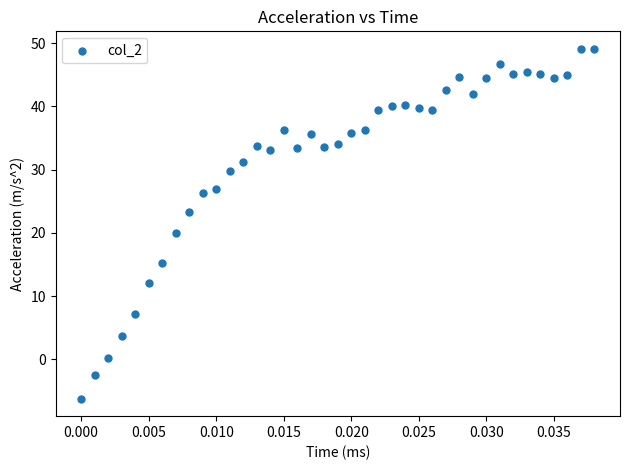

What Y value in the scatter plot is closest to 21?

20.0